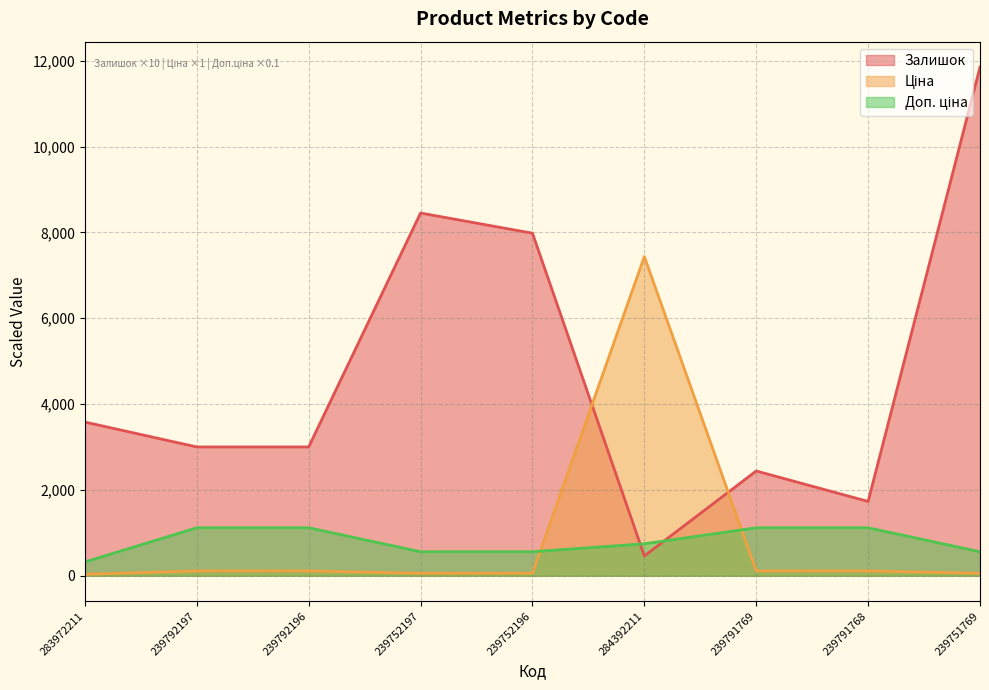

Reading left to right, list all the values displayed in this chart.

Залишок: 283972211=3580.0	239792197=3000.0	239792196=3000.0	239752197=8450.0	239752196=7980.0	284392211=460.0	239791769=2440.0	239791768=1730.0	239751769=11850.0
Ціна: 283972211=32.0	239792197=111.7	239792196=111.7	239752197=55.9	239752196=55.9	284392211=7436.2	239791769=111.7	239791768=111.7	239751769=55.9
Доп. ціна: 283972211=320.5	239792197=1116.9	239792196=1116.9	239752197=558.5	239752196=558.5	284392211=743.6	239791769=1116.9	239791768=1116.9	239751769=558.5